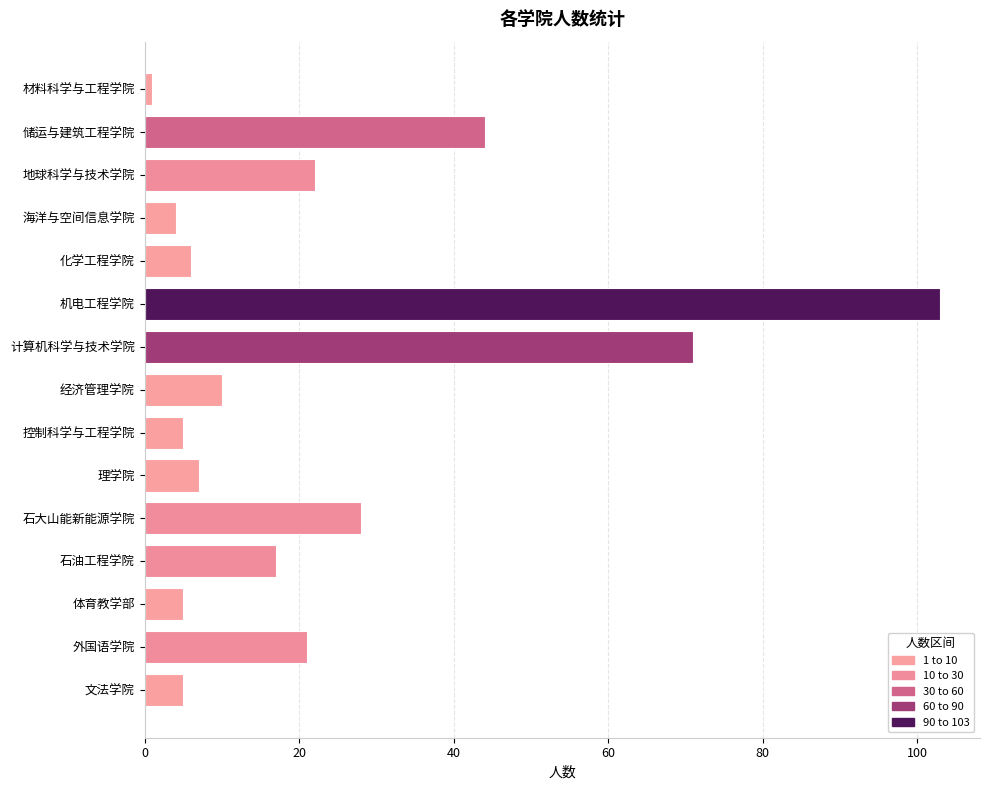

What is the average value?

23